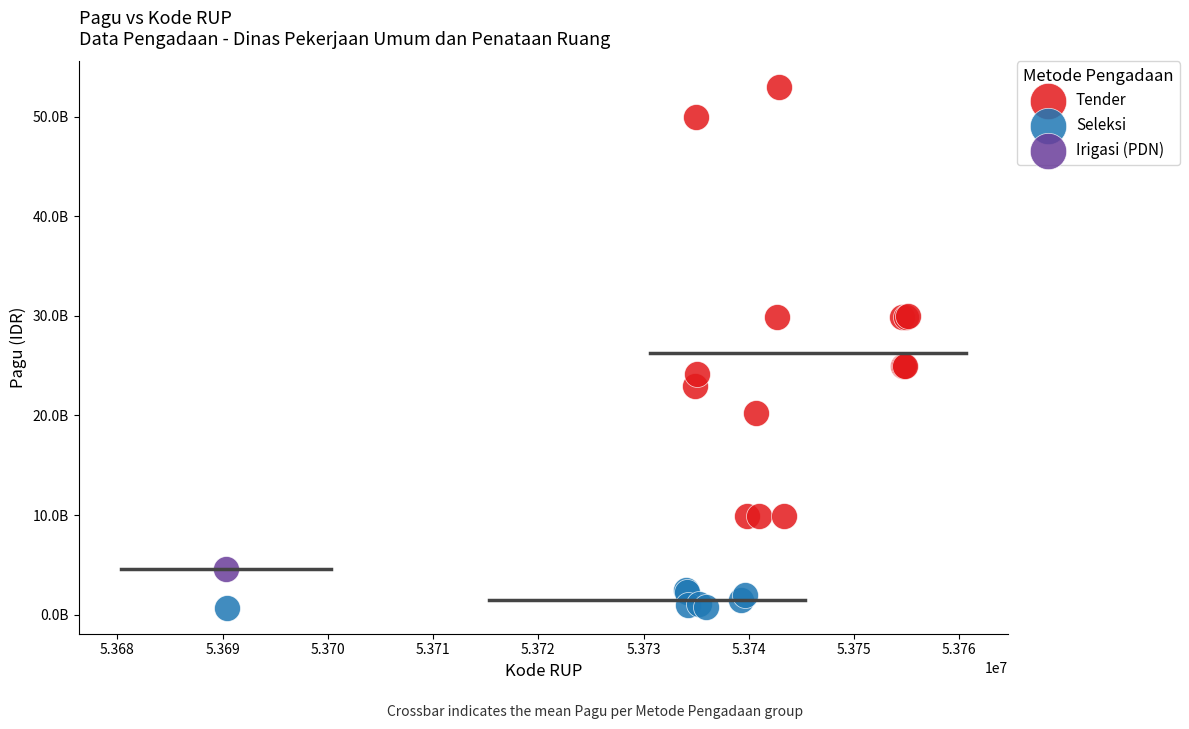

What are all the series names shown in the legend?

Tender, Seleksi, Irigasi (PDN)